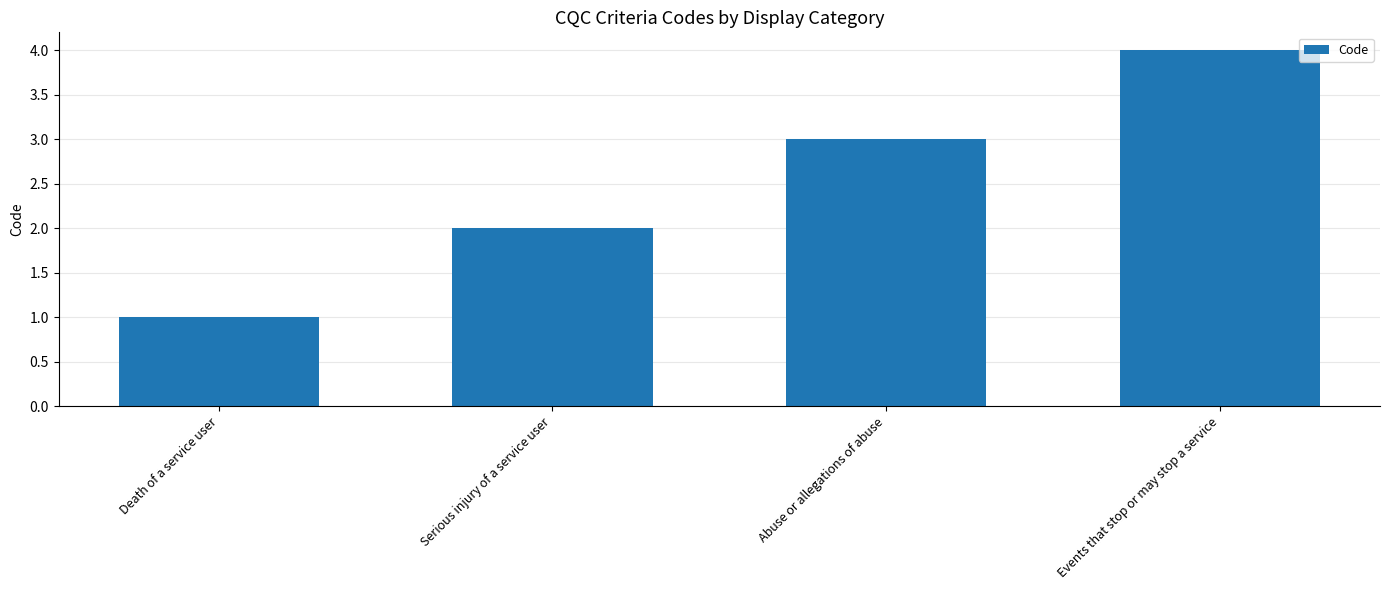

Reading left to right, what are all the values shown in this chart?

1	2	3	4